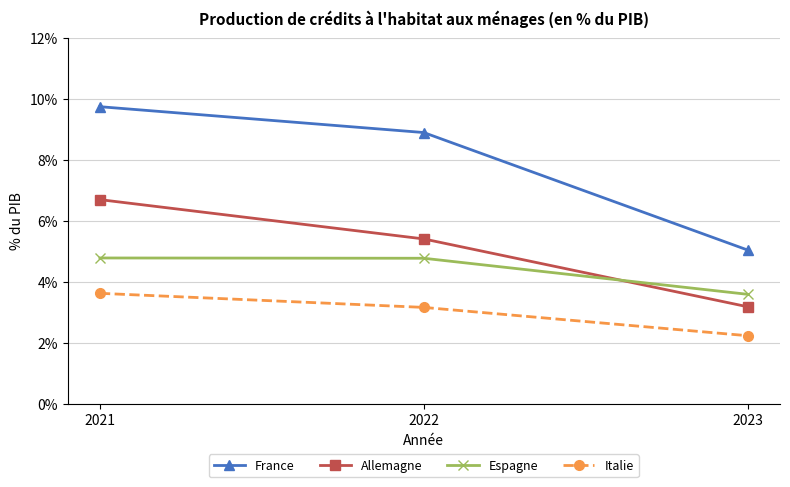

Rank the series at 2023 from lowest to highest value.

Italie, Allemagne, Espagne, France